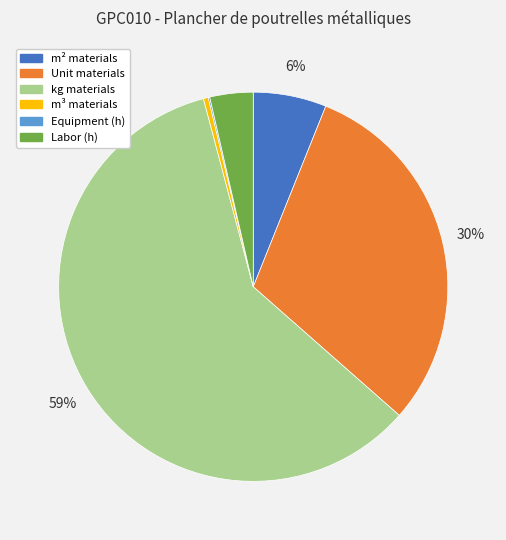

Is the sum of m² materials and m³ materials greater than half?

No